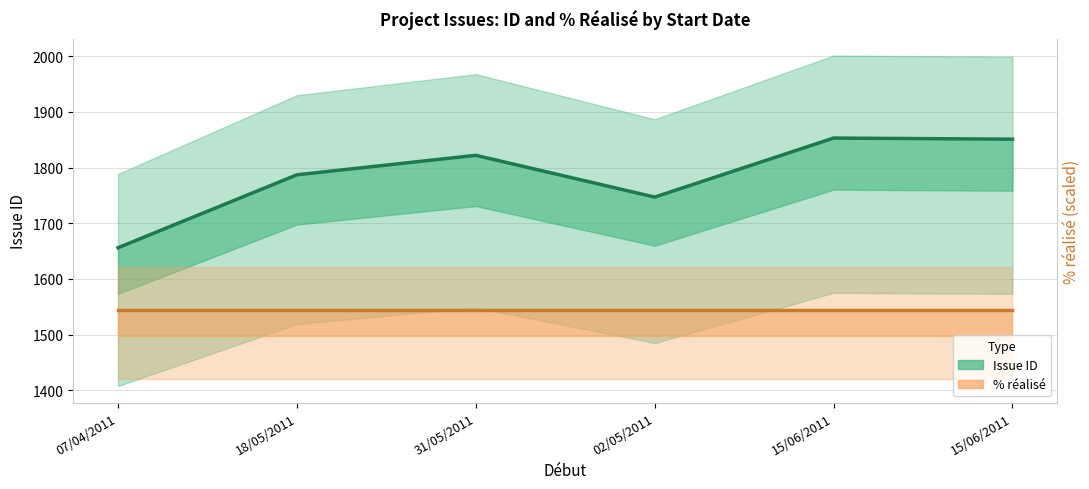

What is the sum of all % réalisé (scaled) values?

9265.0